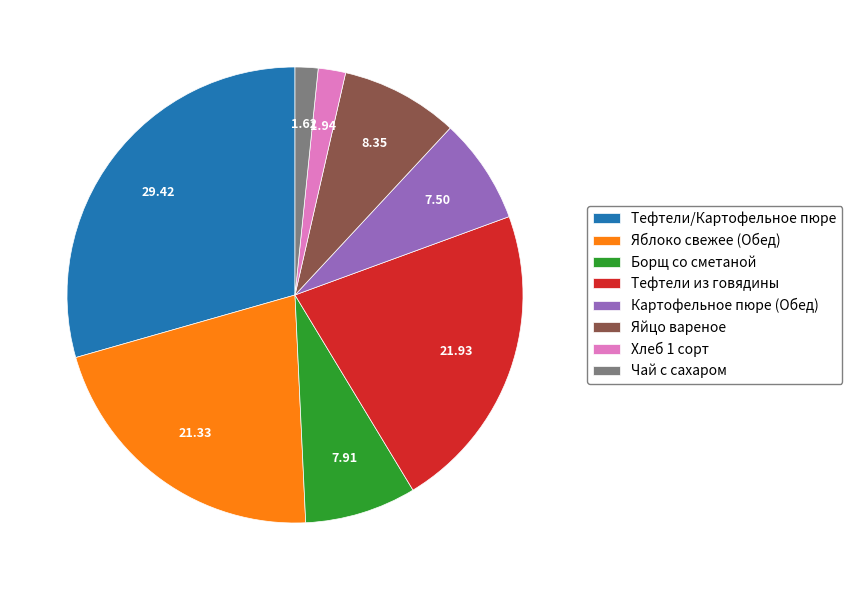

Combined, do Яйцо вареное and Картофельное пюре (Обед) account for over 50%?

No